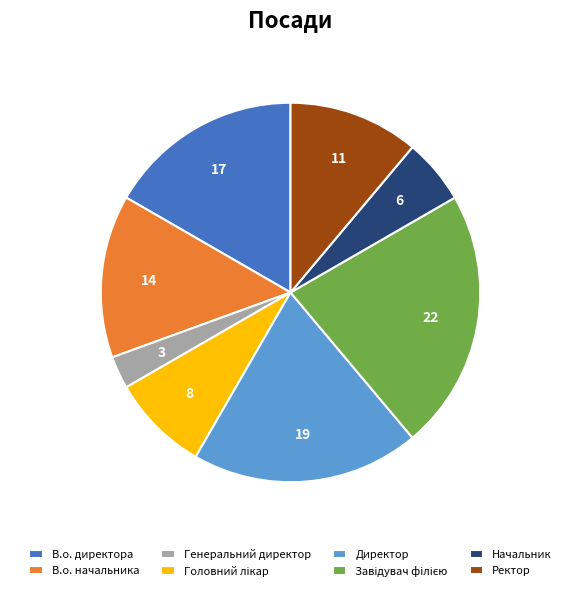

Is the sum of В.о. директора and Ректор greater than half?

No